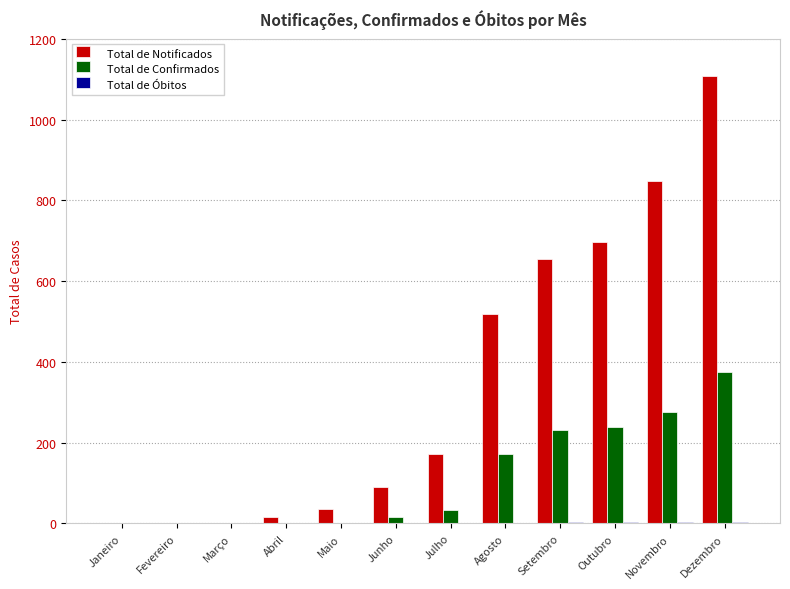

What is the difference between the Total de Confirmados values at Julho and Setembro?

198